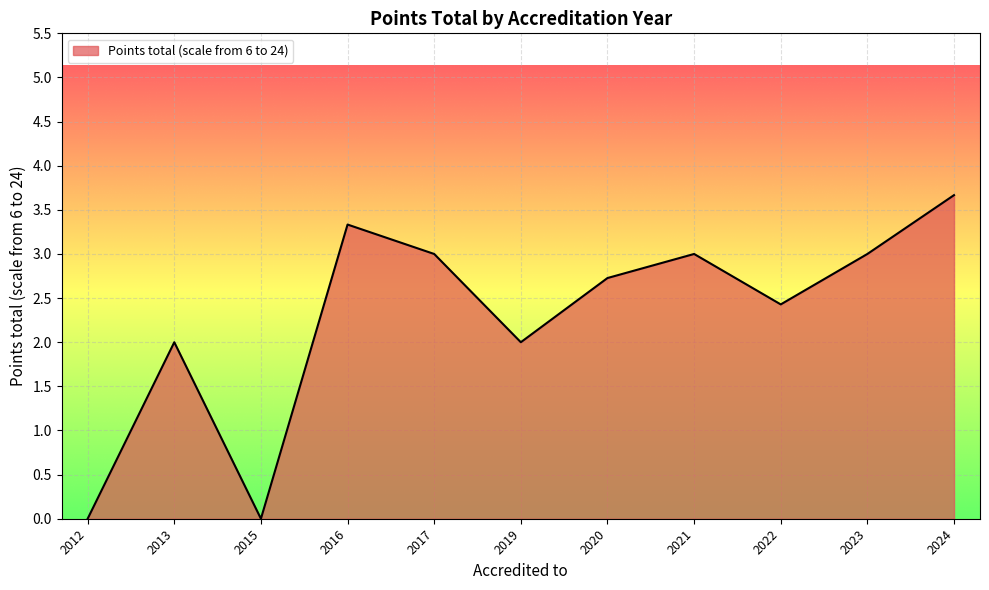

At which category does the chart reach its peak across all series?

2024